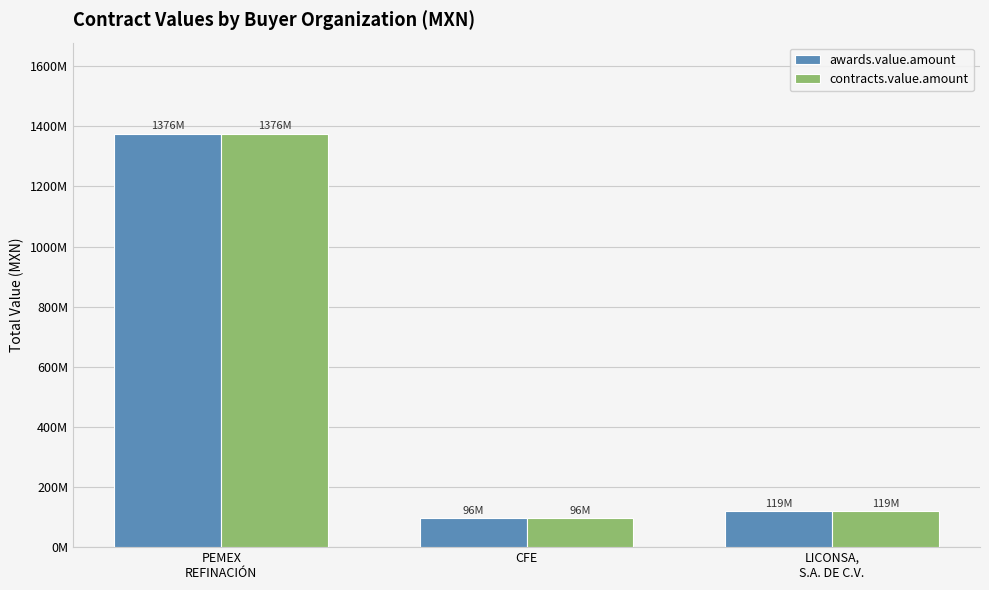

Between CFE and LICONSA,
S.A. DE C.V., which is larger?

LICONSA,
S.A. DE C.V.